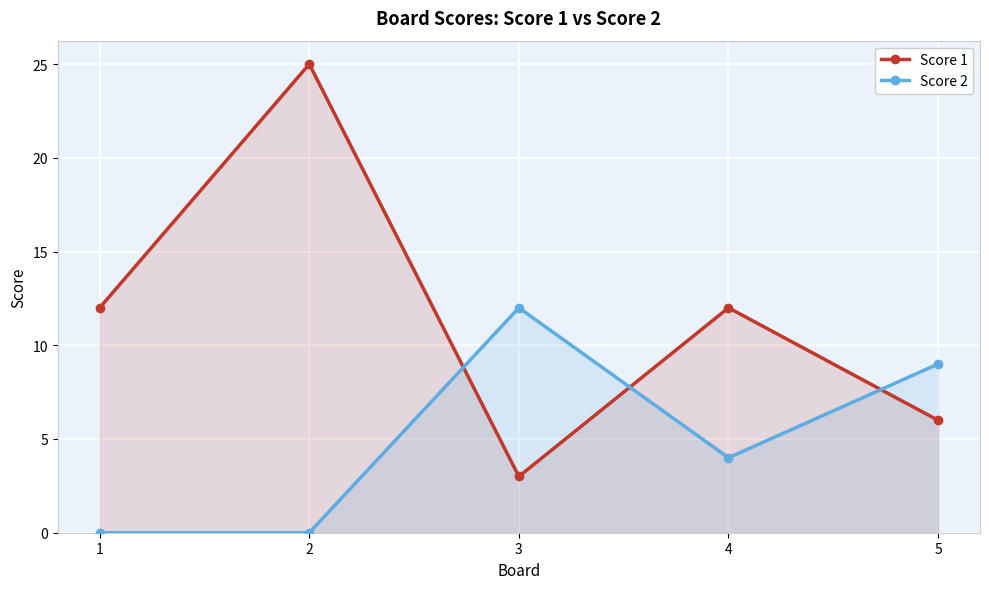

Where do Score 2 and Score 1 first cross each other?

2 and 3